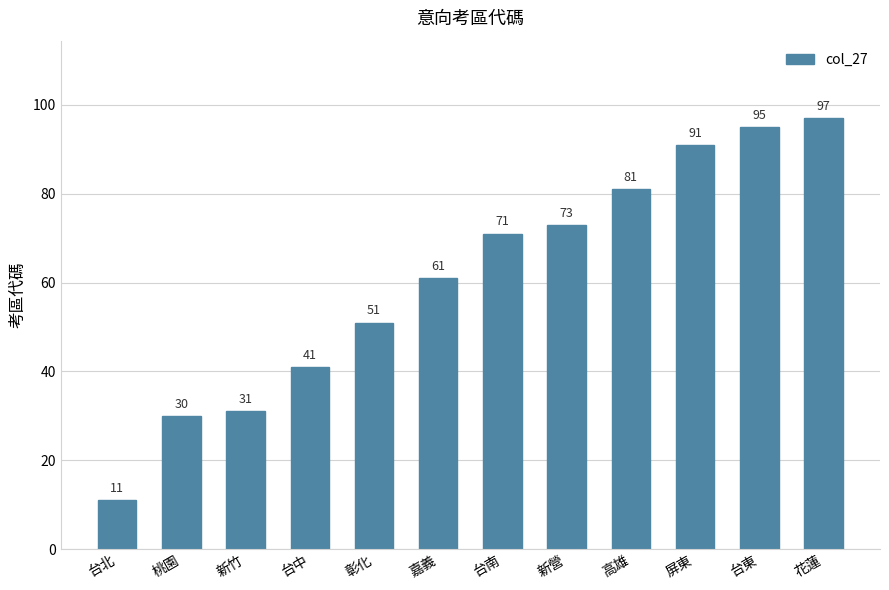

What is the greatest value displayed?

97